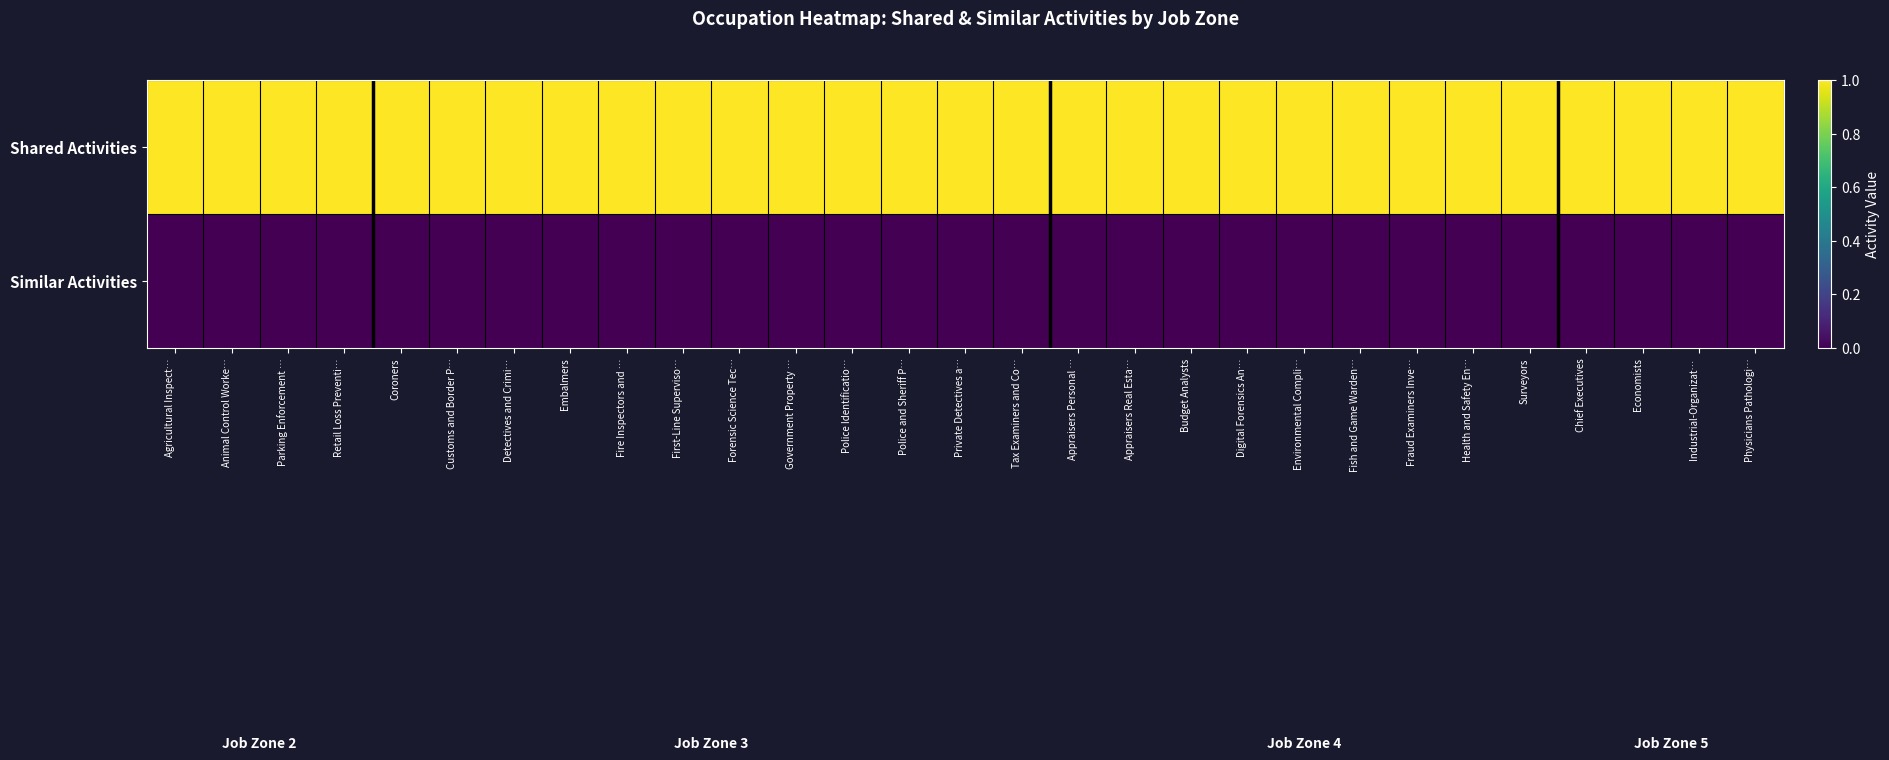

What is the spread (max minus min) of values at Embalmers?

1